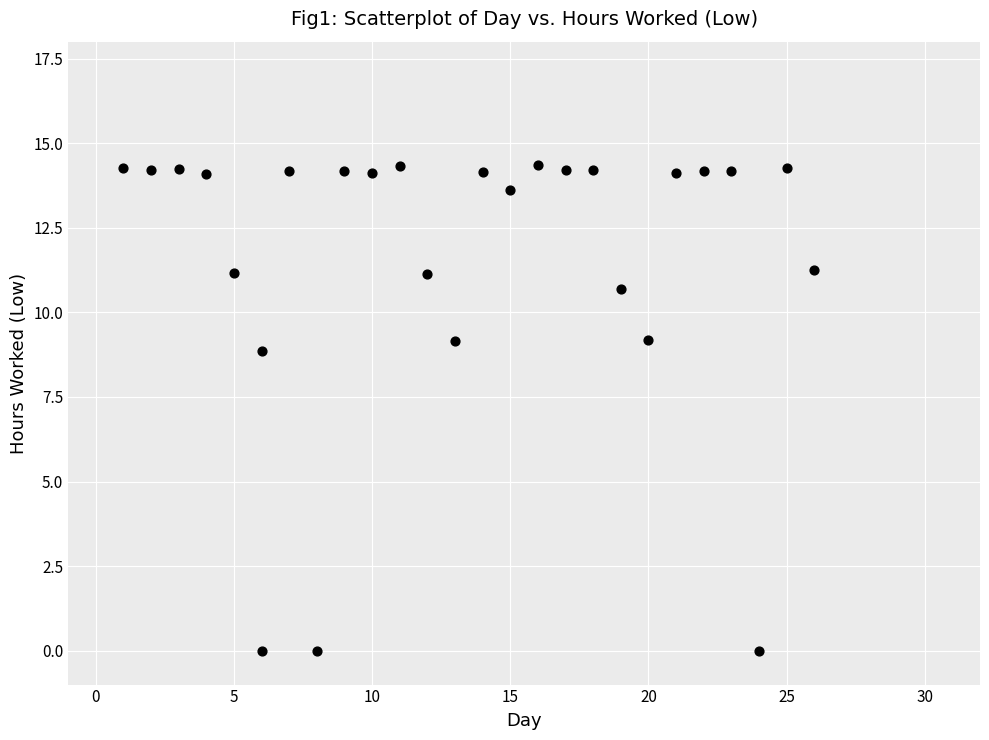

What Y value in the scatter plot is closest to 7?

8.9